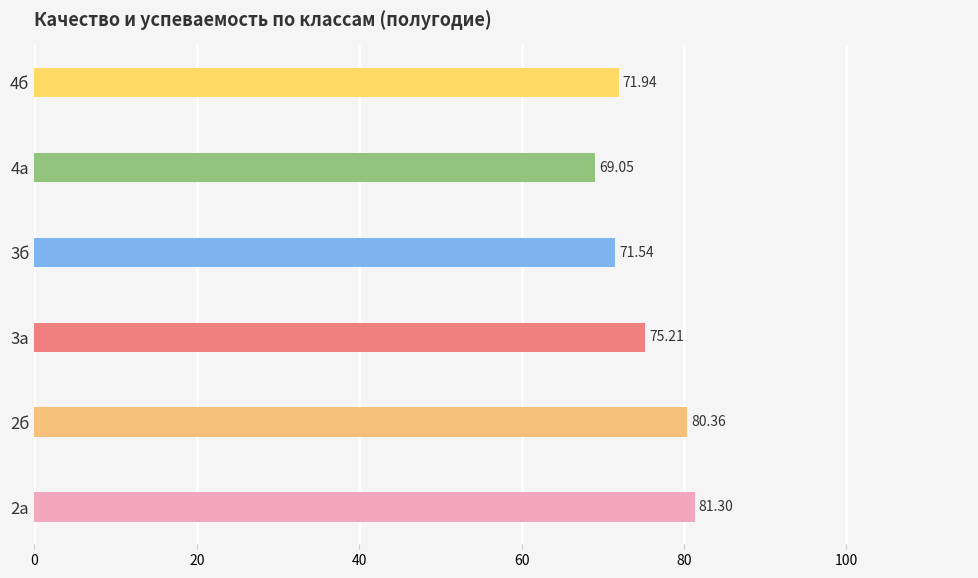

How many data points are above 75?

3